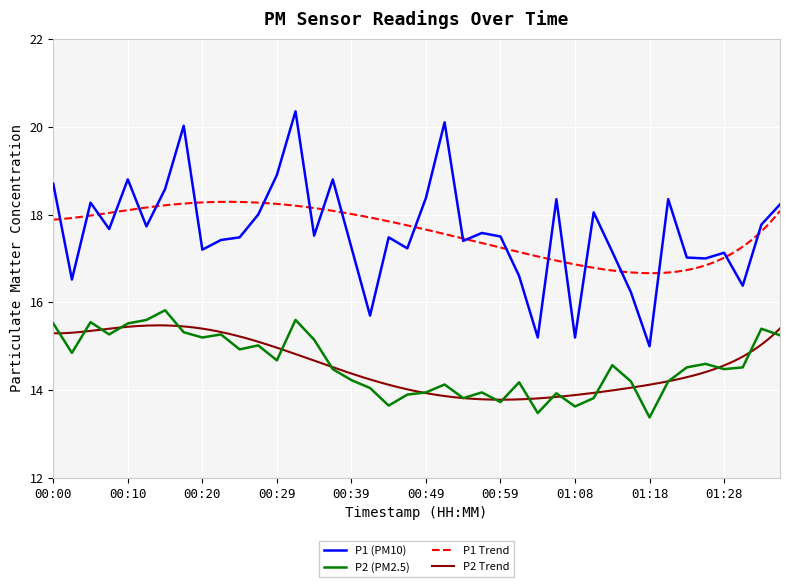

At how many categories does at least one series exceed 19?

3